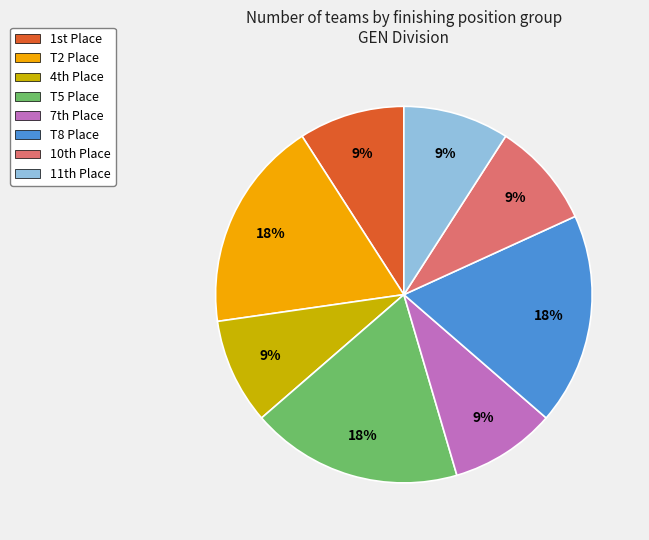

Is it true that T5 Place is 5% of the pie?

False